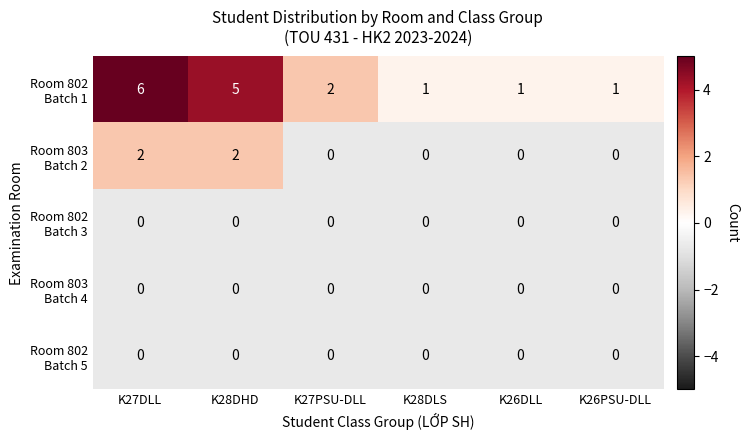

How many distinct data groups are displayed?

5